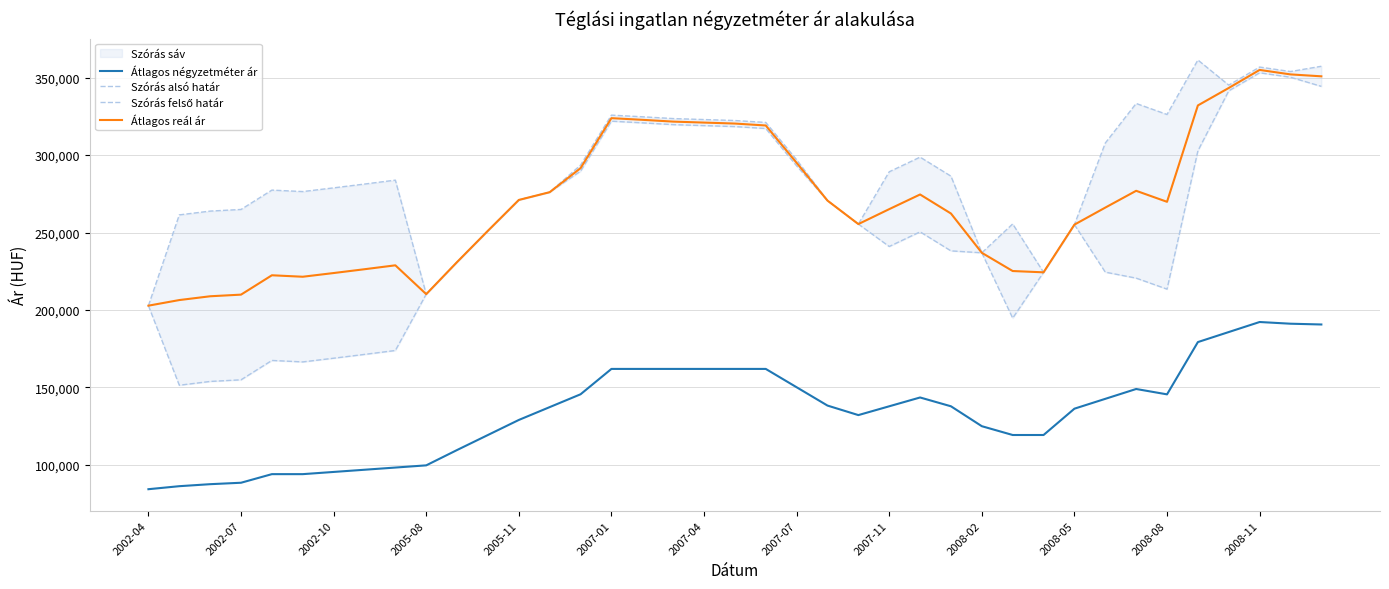

What is the label of the 39th point from the right?

2002-04